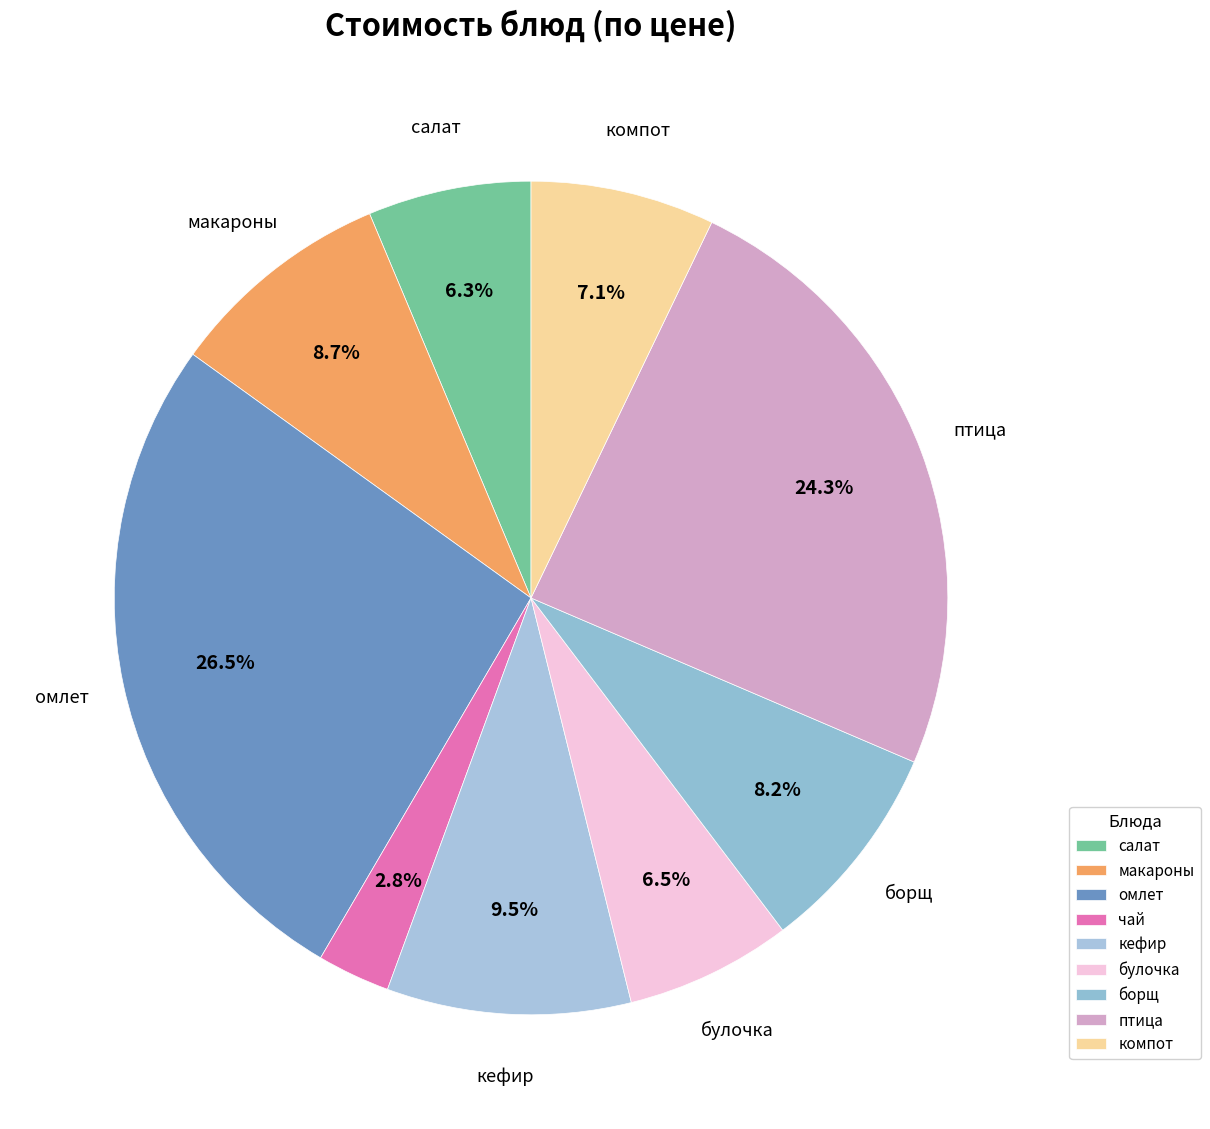

How many slices are in this pie chart?

9